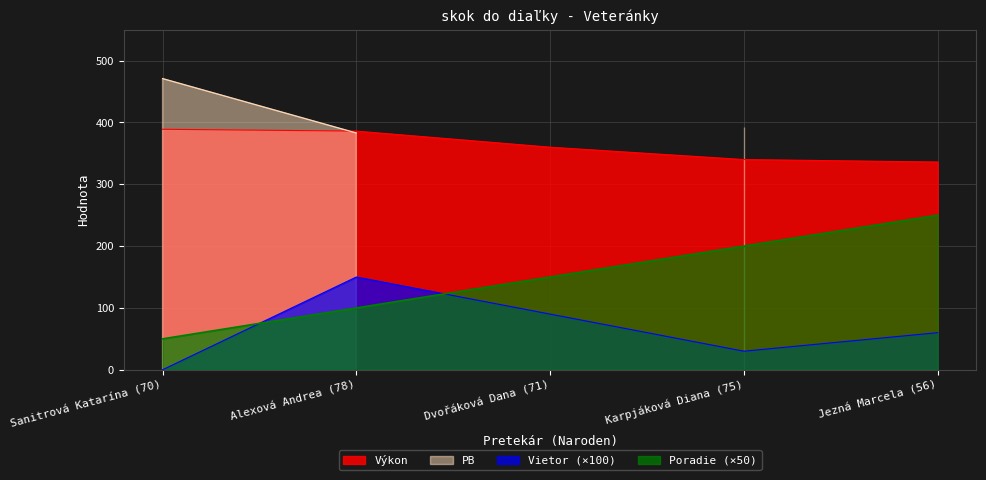

True or false: Poradie has a value of 210 at Dvořáková Dana (71).

False